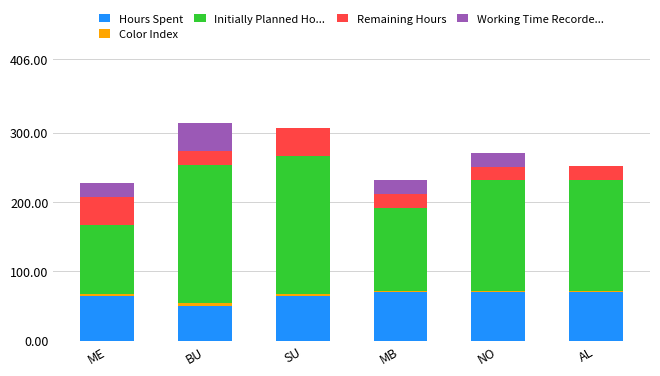

What is the maximum value for Hours Spent?

70